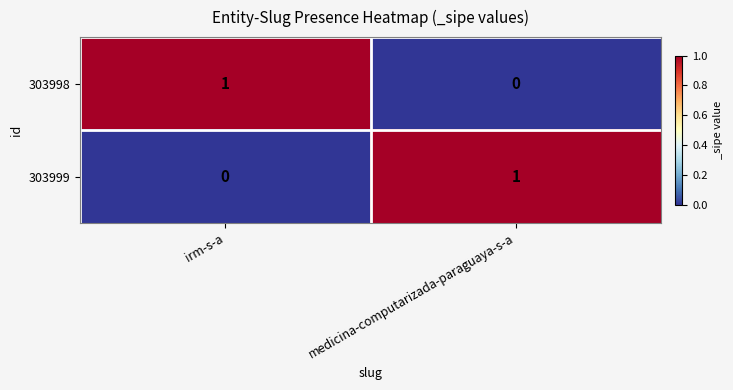

At irm-s-a, list the series in order from smallest to largest.

303999, 303998